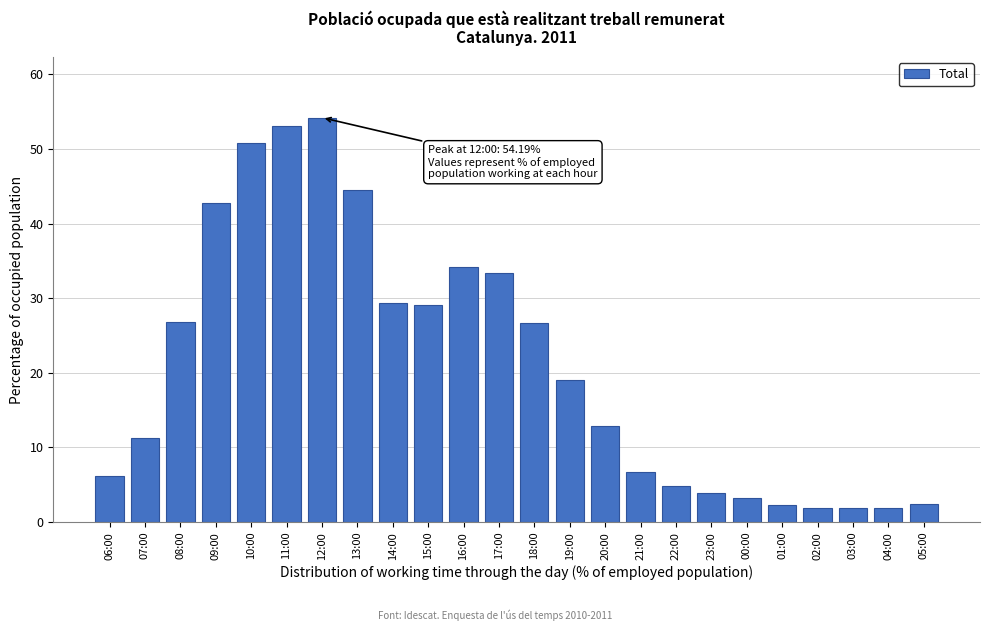

The value at 08:00 is 26.8. True or false?

True